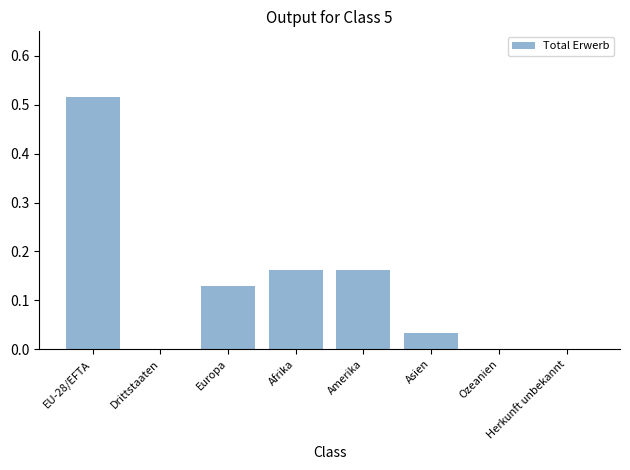

Which label corresponds to the largest value in the chart?

EU-28/EFTA